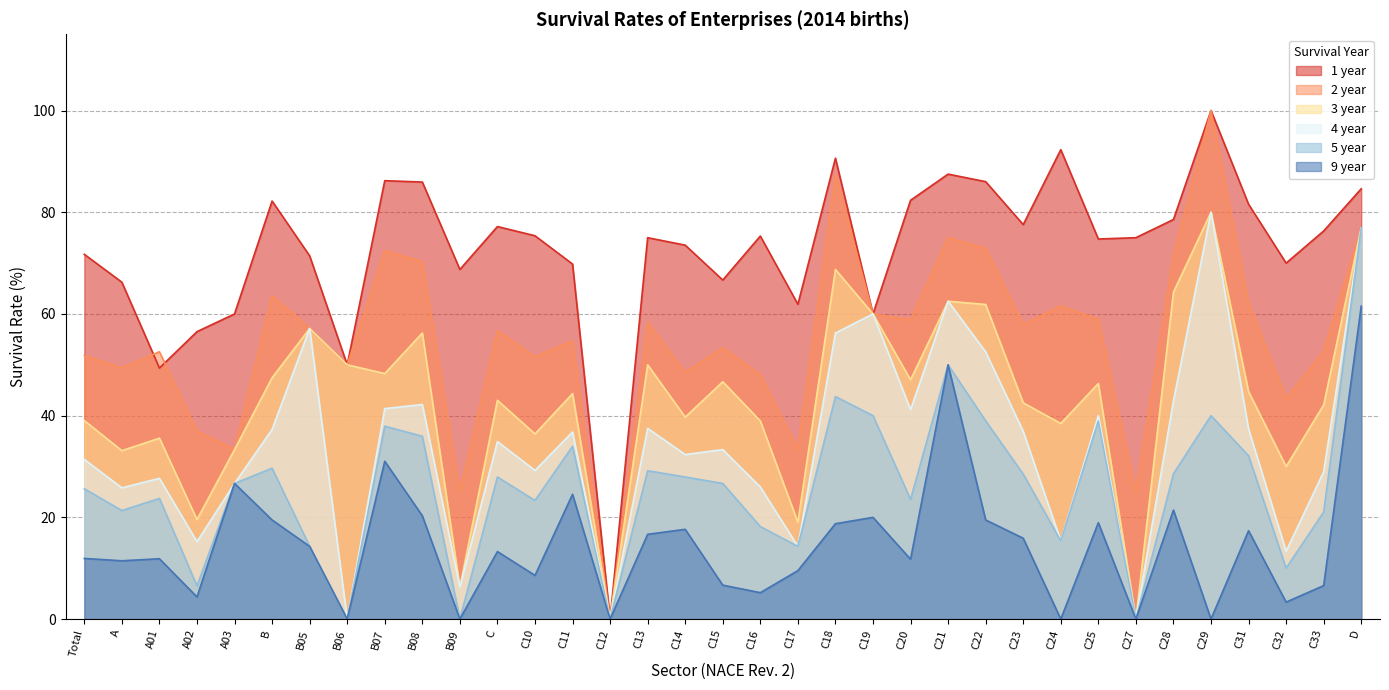

Where is the first local maximum for 2 year?

A01